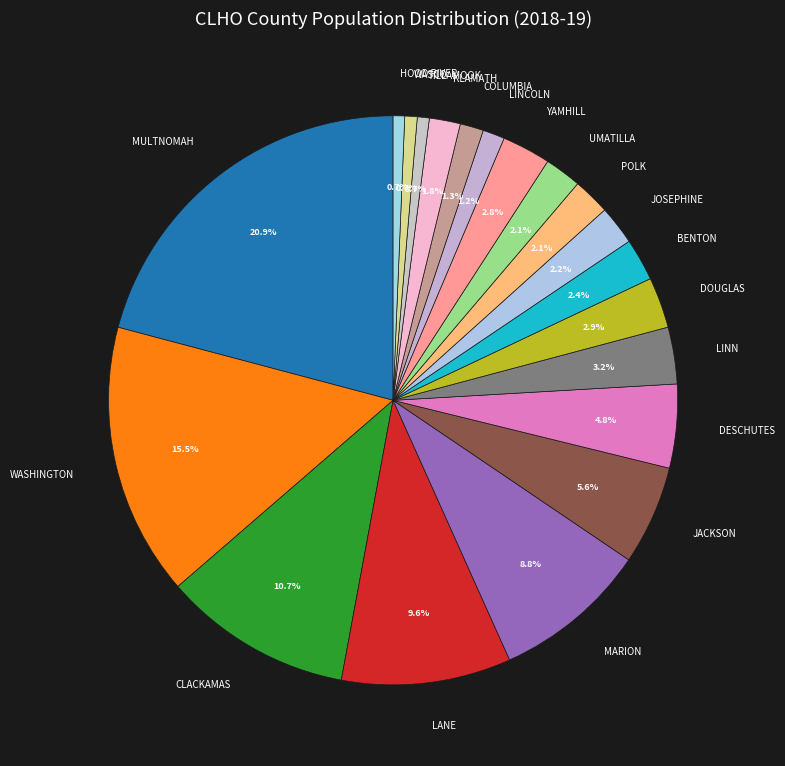

To the nearest percent, what is the difference between the largest and smallest slice percentages?

20%